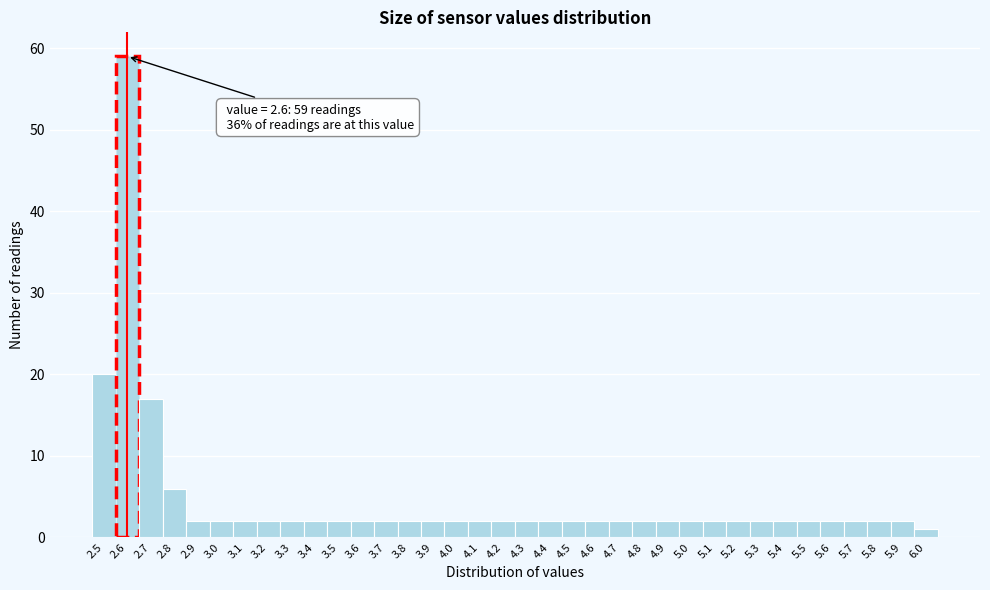

Over which range of the x-axis is the bar tallest?

2.55 to 2.65